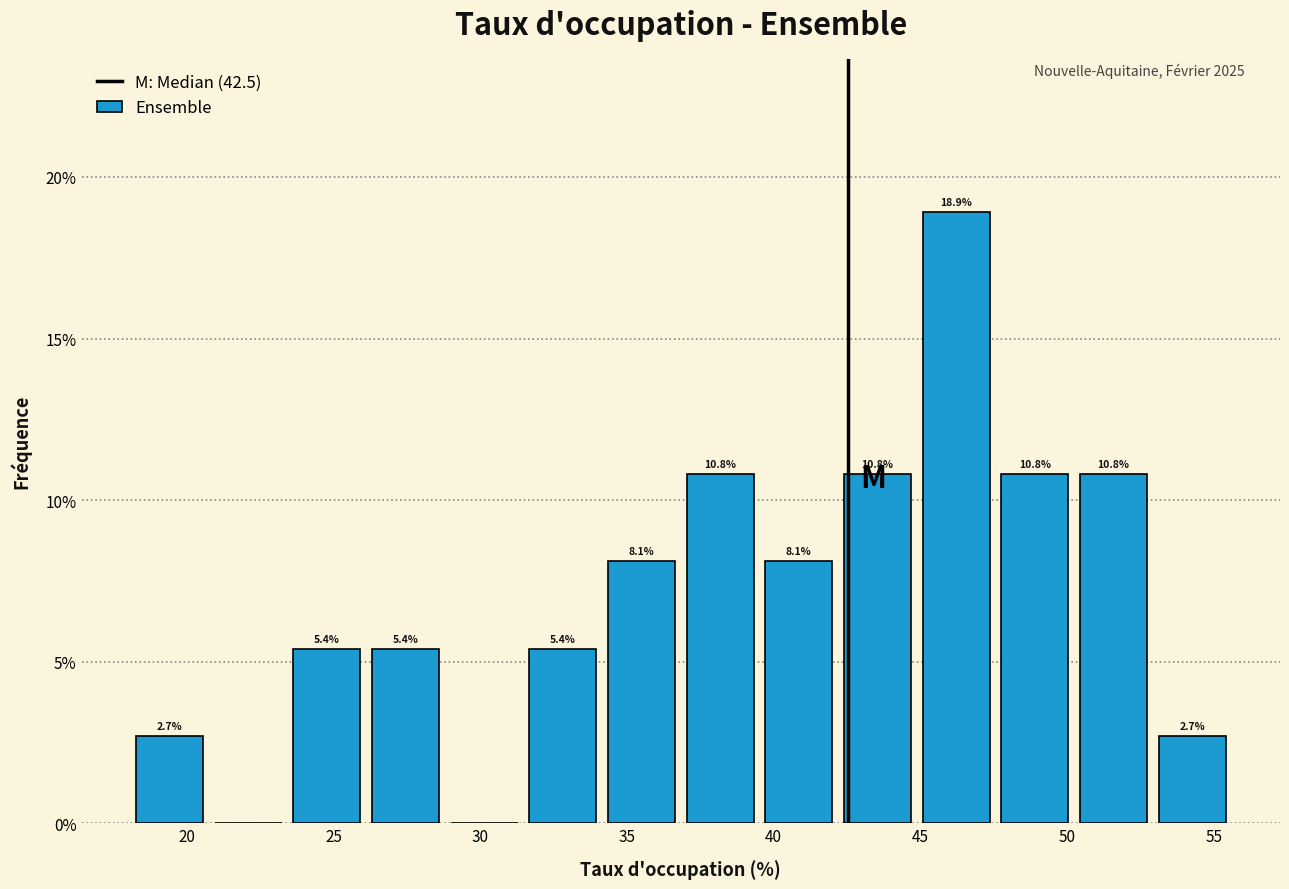

Which range on the x-axis has the tallest bar?

45.0 to 47.5